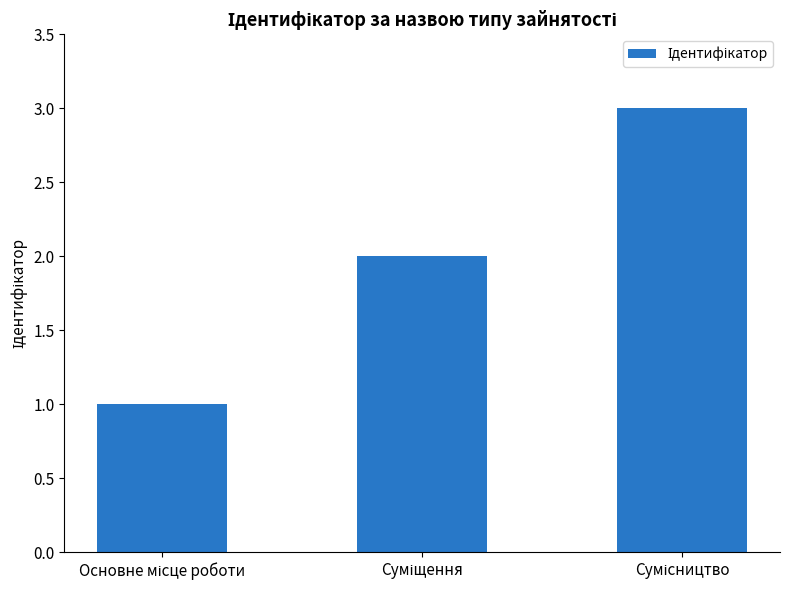

What is the maximum value shown in the chart?

3